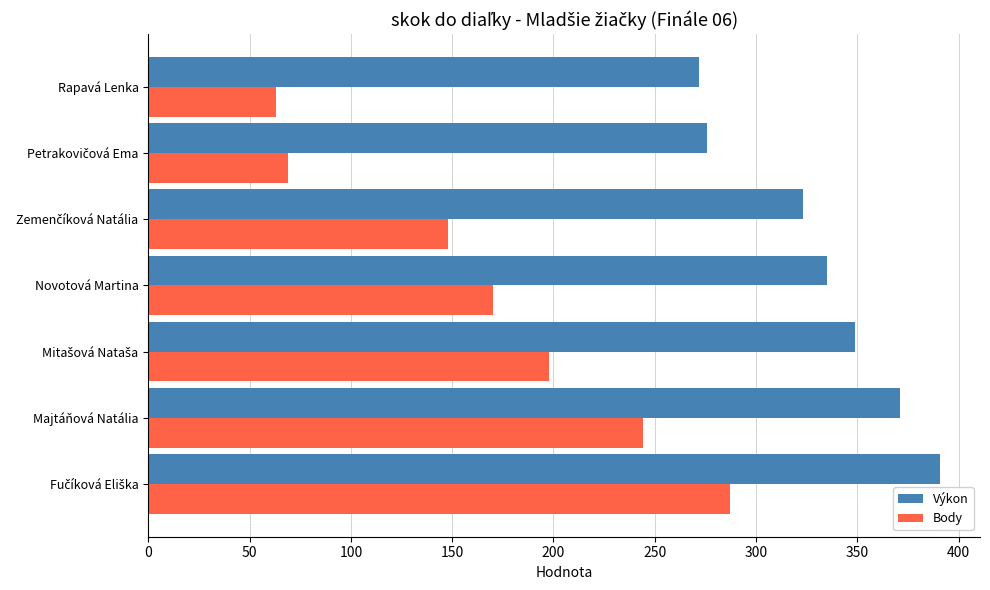

What are all the series names shown in the legend?

Výkon, Body